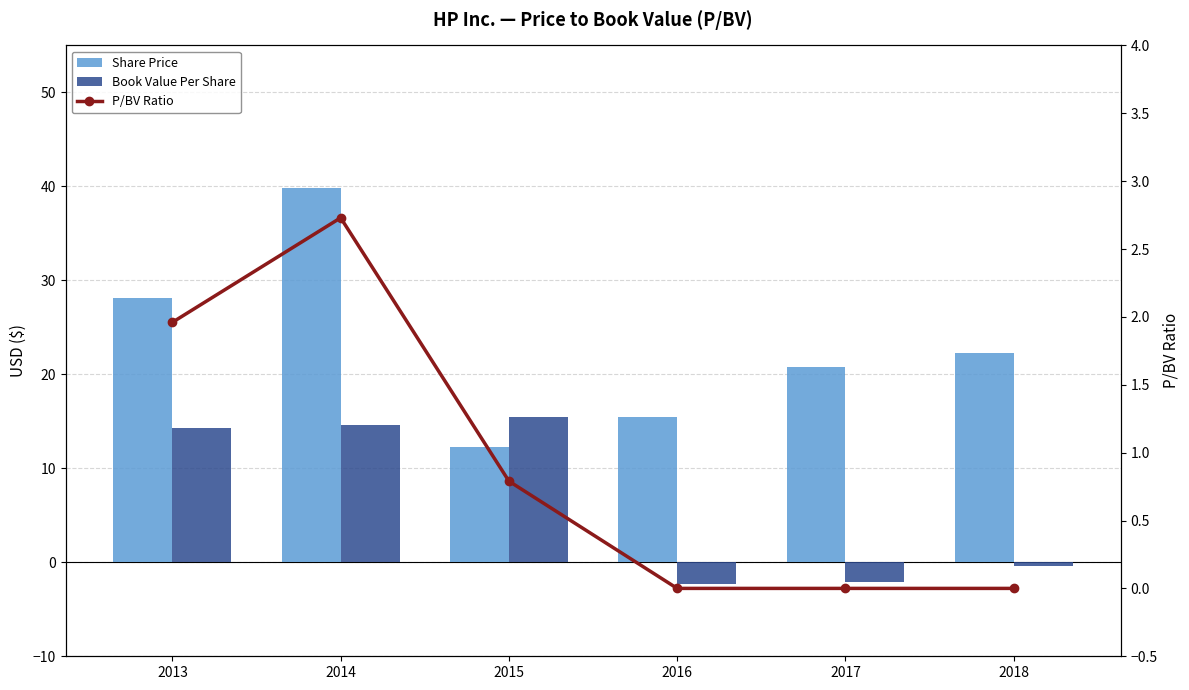

Is it true that Book Value Per Share equals -2.1 at 2017?

True